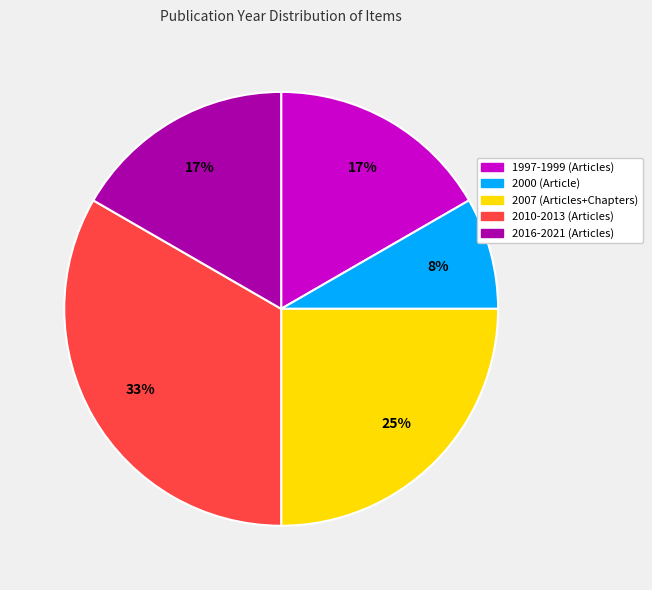

Count the number of slices in the pie.

5